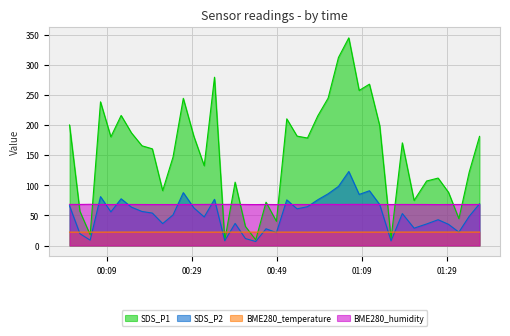

What is the label of the 10th point from the right?

2023/09/13 01:13:14